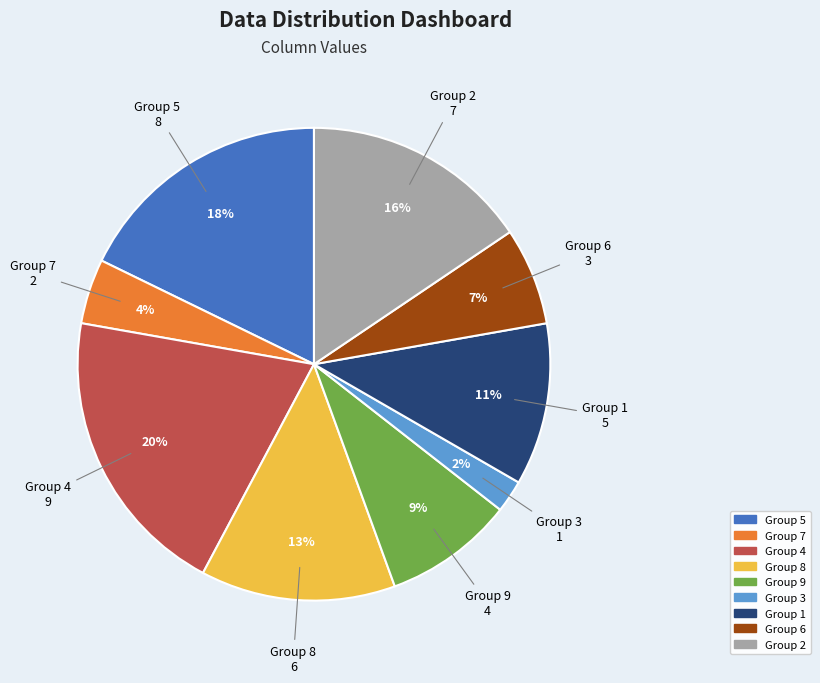

Is there a majority slice in this chart?

No